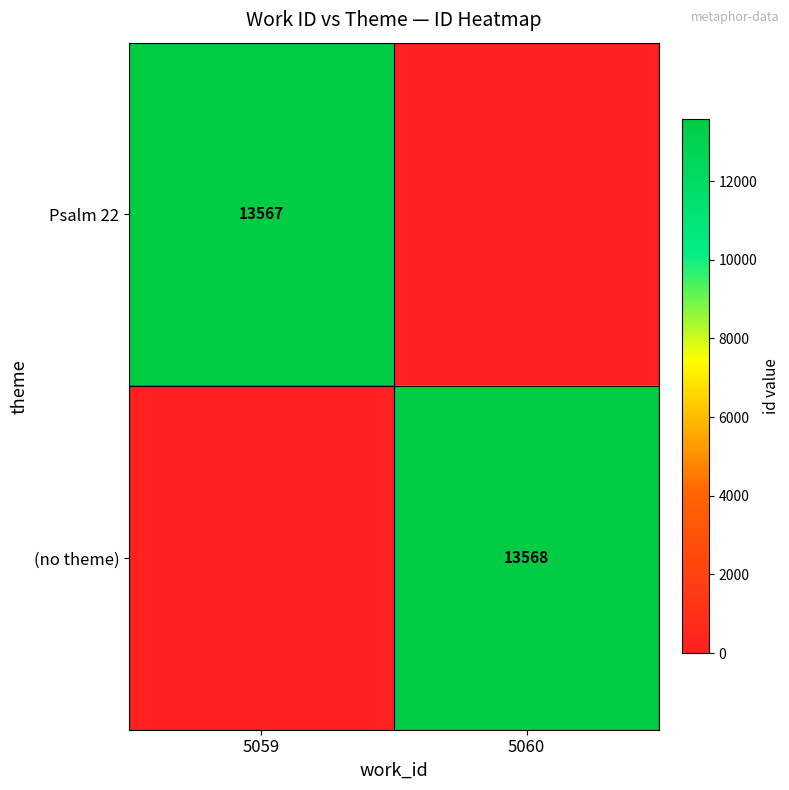

True or false: (no theme) has a value of 22745 at 5060.

False